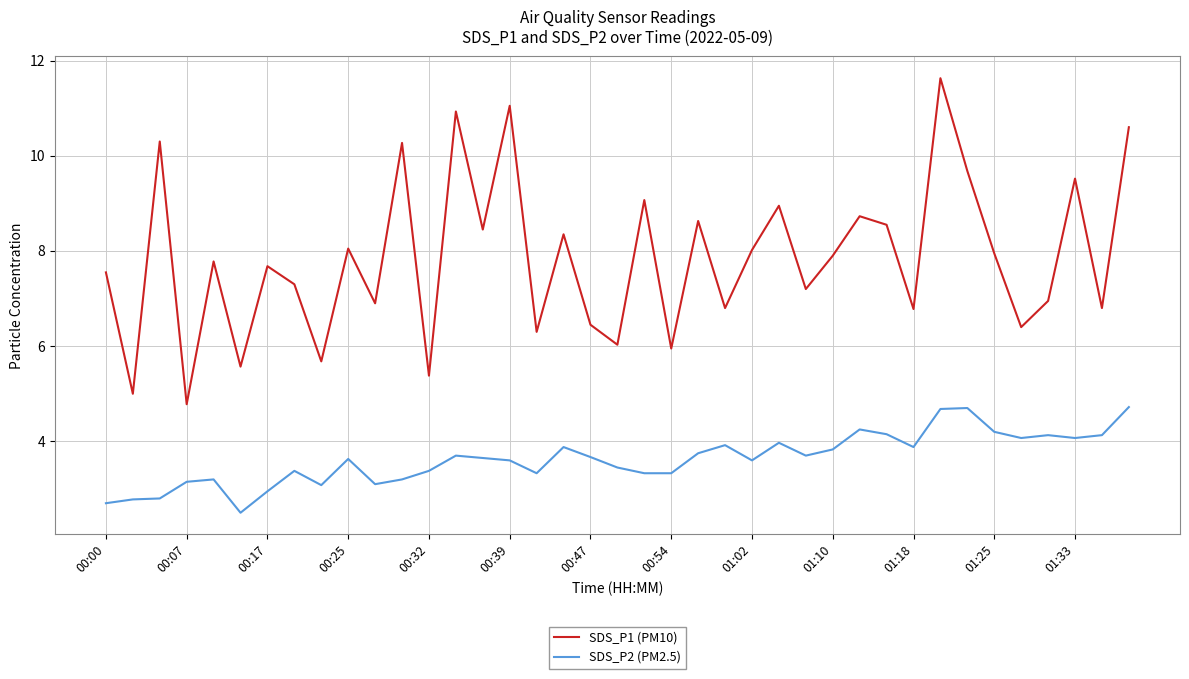

How many interior local peaks does the SDS_P1 (PM10) series have?

14